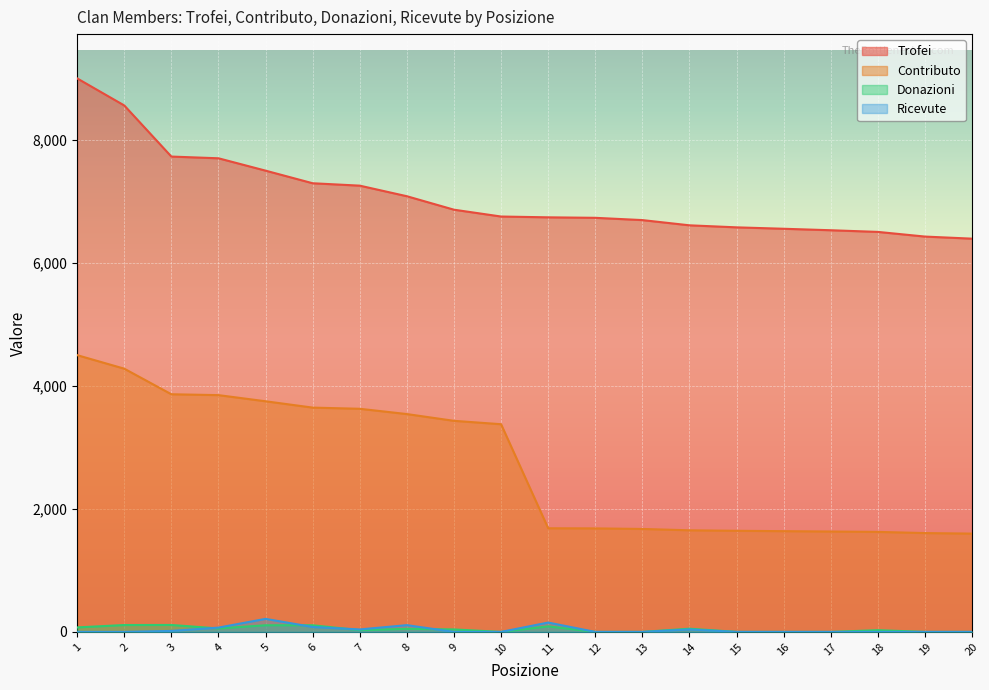

What is the sum of all Ricevute values?

720